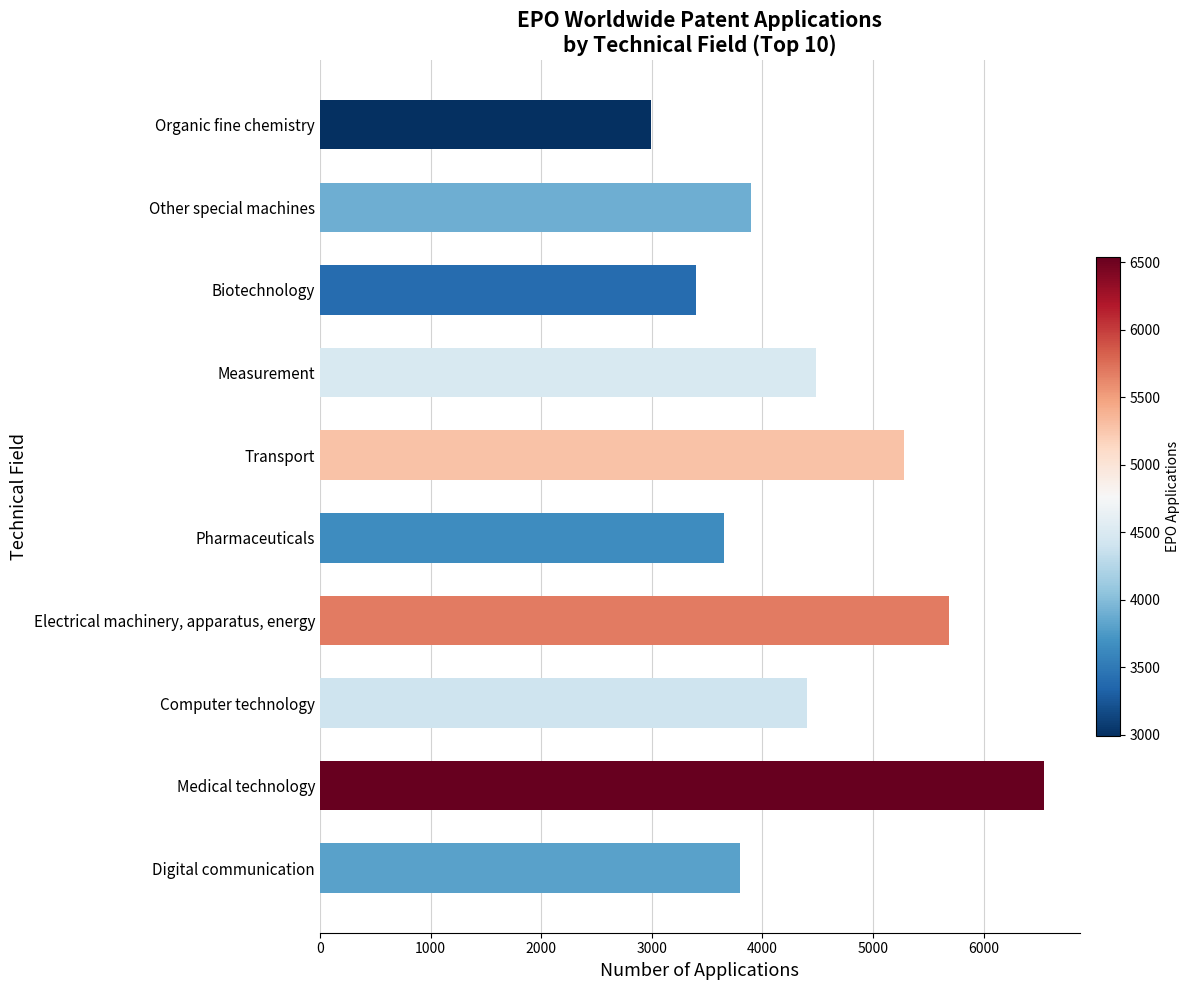

Which series has the largest total across all categories?

EPO